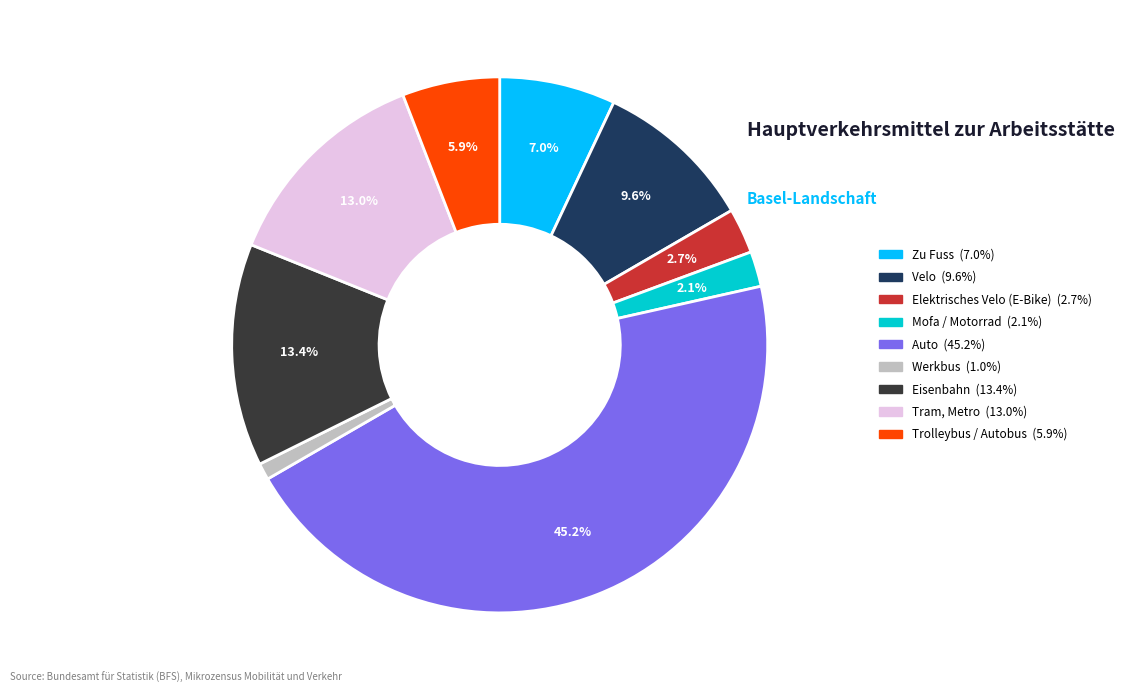

Between Tram, Metro and Auto, which is larger?

Auto